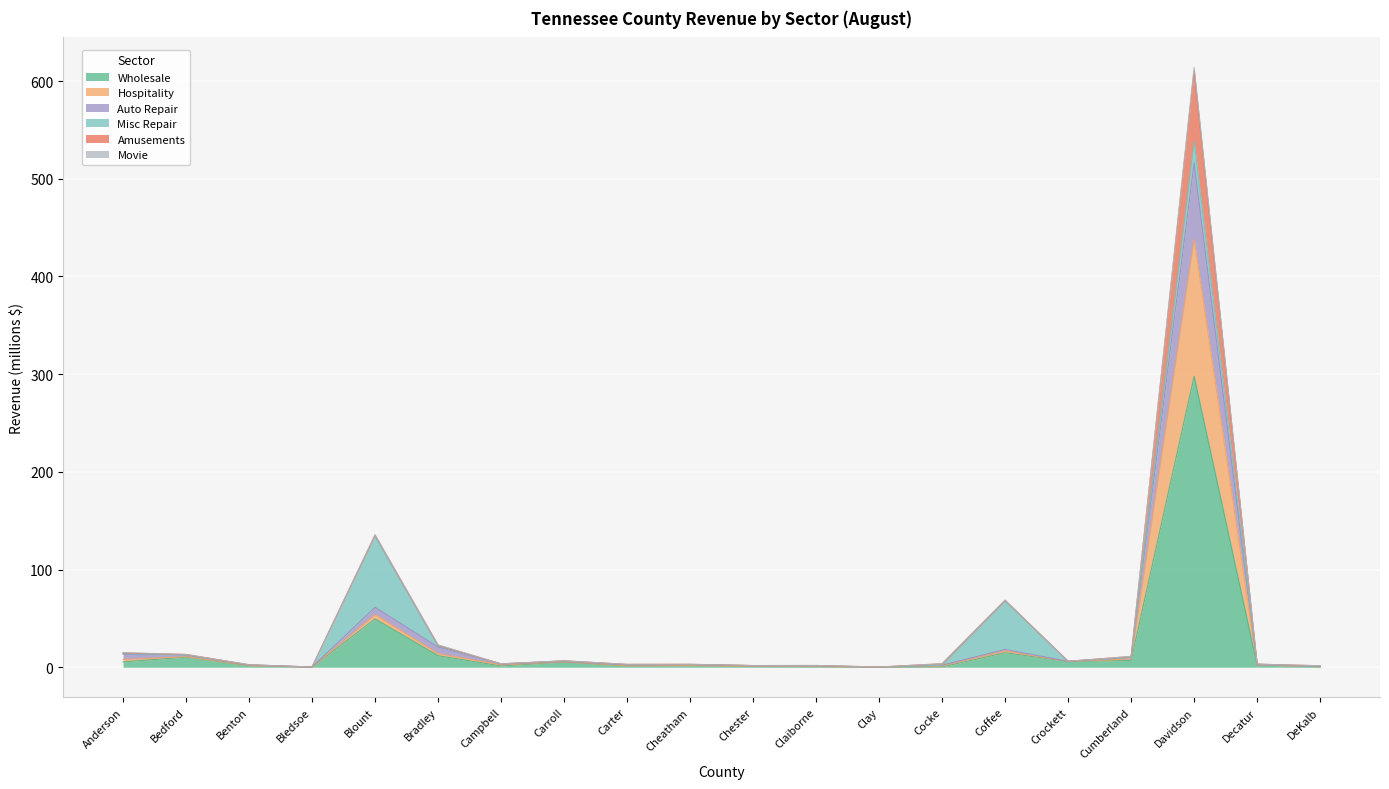

Is the value of Wholesale at Bedford greater than the value of Hospitality at Davidson?

No